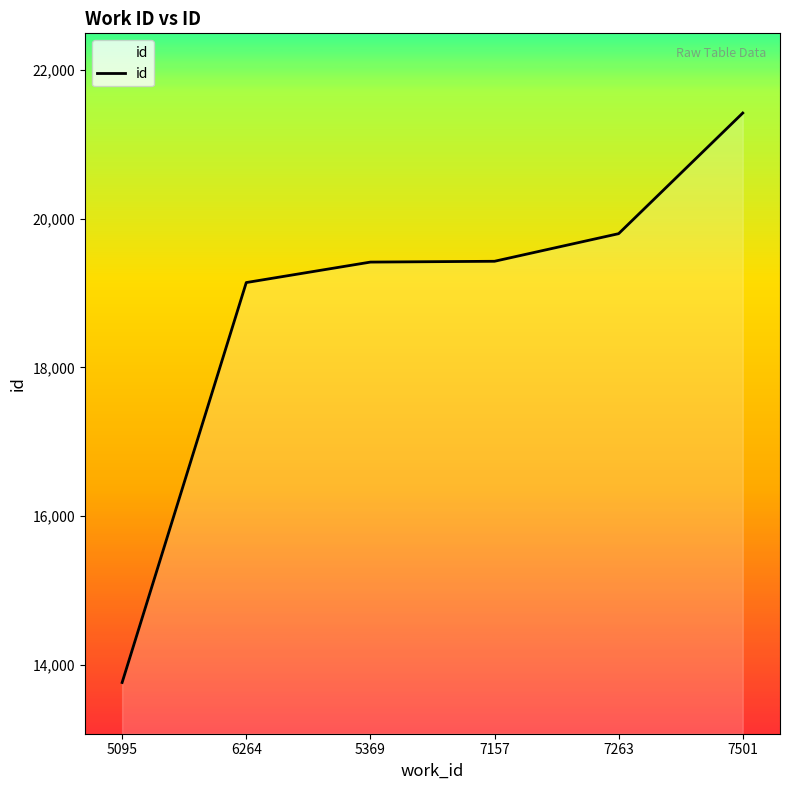

The chart shows a value of 32626 at 7263. True or false?

False